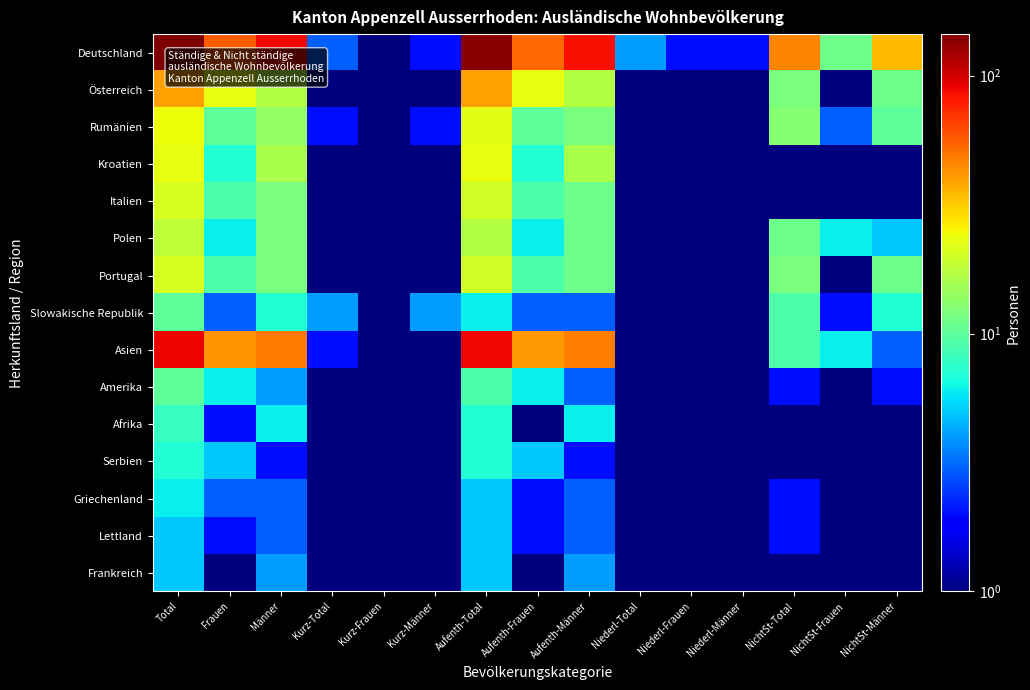

Reading right to left, extract all data points from this chart.

Deutschland: NichtSt-Männer=35.0	NichtSt-Frauen=11.0	NichtSt-Total=46.0	Niederl-Männer=2.0	Niederl-Frauen=2.0	Niederl-Total=4.0	Aufenth-Männer=85.0	Aufenth-Frauen=53.0	Aufenth-Total=138.0	Kurz-Männer=2.0	Kurz-Frauen=1.0	Kurz-Total=3.0	Männer=89.0	Frauen=56.0	Total=145.0
Österreich: NichtSt-Männer=11.0	NichtSt-Frauen=1.0	NichtSt-Total=12.0	Niederl-Männer=0.5	Niederl-Frauen=0.5	Niederl-Total=0.5	Aufenth-Männer=17.0	Aufenth-Frauen=23.0	Aufenth-Total=40.0	Kurz-Männer=0.5	Kurz-Frauen=0.5	Kurz-Total=0.5	Männer=17.0	Frauen=23.0	Total=40.0
Rumänien: NichtSt-Männer=10.0	NichtSt-Frauen=3.0	NichtSt-Total=13.0	Niederl-Männer=0.5	Niederl-Frauen=0.5	Niederl-Total=0.5	Aufenth-Männer=12.0	Aufenth-Frauen=10.0	Aufenth-Total=22.0	Kurz-Männer=2.0	Kurz-Frauen=0.5	Kurz-Total=2.0	Männer=14.0	Frauen=10.0	Total=24.0
Kroatien: NichtSt-Männer=1.0	NichtSt-Frauen=0.5	NichtSt-Total=1.0	Niederl-Männer=0.5	Niederl-Frauen=0.5	Niederl-Total=0.5	Aufenth-Männer=16.0	Aufenth-Frauen=7.0	Aufenth-Total=23.0	Kurz-Männer=0.5	Kurz-Frauen=0.5	Kurz-Total=0.5	Männer=16.0	Frauen=7.0	Total=23.0
Italien: NichtSt-Männer=0.5	NichtSt-Frauen=0.5	NichtSt-Total=0.5	Niederl-Männer=0.5	Niederl-Frauen=0.5	Niederl-Total=0.5	Aufenth-Männer=11.0	Aufenth-Frauen=9.0	Aufenth-Total=20.0	Kurz-Männer=1.0	Kurz-Frauen=0.5	Kurz-Total=1.0	Männer=12.0	Frauen=9.0	Total=21.0
Polen: NichtSt-Männer=5.0	NichtSt-Frauen=6.0	NichtSt-Total=11.0	Niederl-Männer=0.5	Niederl-Frauen=0.5	Niederl-Total=0.5	Aufenth-Männer=11.0	Aufenth-Frauen=6.0	Aufenth-Total=17.0	Kurz-Männer=1.0	Kurz-Frauen=0.5	Kurz-Total=1.0	Männer=12.0	Frauen=6.0	Total=18.0
Portugal: NichtSt-Männer=11.0	NichtSt-Frauen=1.0	NichtSt-Total=12.0	Niederl-Männer=0.5	Niederl-Frauen=0.5	Niederl-Total=0.5	Aufenth-Männer=11.0	Aufenth-Frauen=9.0	Aufenth-Total=20.0	Kurz-Männer=1.0	Kurz-Frauen=0.5	Kurz-Total=1.0	Männer=12.0	Frauen=9.0	Total=21.0
Slowakische Republik: NichtSt-Männer=7.0	NichtSt-Frauen=2.0	NichtSt-Total=9.0	Niederl-Männer=0.5	Niederl-Frauen=0.5	Niederl-Total=0.5	Aufenth-Männer=3.0	Aufenth-Frauen=3.0	Aufenth-Total=6.0	Kurz-Männer=4.0	Kurz-Frauen=0.5	Kurz-Total=4.0	Männer=7.0	Frauen=3.0	Total=10.0
Asien: NichtSt-Männer=3.0	NichtSt-Frauen=6.0	NichtSt-Total=9.0	Niederl-Männer=0.5	Niederl-Frauen=0.5	Niederl-Total=0.5	Aufenth-Männer=47.0	Aufenth-Frauen=41.0	Aufenth-Total=88.0	Kurz-Männer=1.0	Kurz-Frauen=1.0	Kurz-Total=2.0	Männer=48.0	Frauen=42.0	Total=90.0
Amerika: NichtSt-Männer=2.0	NichtSt-Frauen=0.5	NichtSt-Total=2.0	Niederl-Männer=1.0	Niederl-Frauen=0.5	Niederl-Total=1.0	Aufenth-Männer=3.0	Aufenth-Frauen=6.0	Aufenth-Total=9.0	Kurz-Männer=0.5	Kurz-Frauen=0.5	Kurz-Total=0.5	Männer=4.0	Frauen=6.0	Total=10.0
Afrika: NichtSt-Männer=0.5	NichtSt-Frauen=1.0	NichtSt-Total=1.0	Niederl-Männer=0.5	Niederl-Frauen=1.0	Niederl-Total=1.0	Aufenth-Männer=6.0	Aufenth-Frauen=1.0	Aufenth-Total=7.0	Kurz-Männer=0.5	Kurz-Frauen=0.5	Kurz-Total=0.5	Männer=6.0	Frauen=2.0	Total=8.0
Serbien: NichtSt-Männer=0.5	NichtSt-Frauen=0.5	NichtSt-Total=0.5	Niederl-Männer=0.5	Niederl-Frauen=0.5	Niederl-Total=0.5	Aufenth-Männer=2.0	Aufenth-Frauen=5.0	Aufenth-Total=7.0	Kurz-Männer=0.5	Kurz-Frauen=0.5	Kurz-Total=0.5	Männer=2.0	Frauen=5.0	Total=7.0
Griechenland: NichtSt-Männer=1.0	NichtSt-Frauen=1.0	NichtSt-Total=2.0	Niederl-Männer=0.5	Niederl-Frauen=0.5	Niederl-Total=0.5	Aufenth-Männer=3.0	Aufenth-Frauen=2.0	Aufenth-Total=5.0	Kurz-Männer=0.5	Kurz-Frauen=1.0	Kurz-Total=1.0	Männer=3.0	Frauen=3.0	Total=6.0
Lettland: NichtSt-Männer=1.0	NichtSt-Frauen=1.0	NichtSt-Total=2.0	Niederl-Männer=0.5	Niederl-Frauen=0.5	Niederl-Total=0.5	Aufenth-Männer=3.0	Aufenth-Frauen=2.0	Aufenth-Total=5.0	Kurz-Männer=0.5	Kurz-Frauen=0.5	Kurz-Total=0.5	Männer=3.0	Frauen=2.0	Total=5.0
Frankreich: NichtSt-Männer=0.5	NichtSt-Frauen=0.5	NichtSt-Total=0.5	Niederl-Männer=0.5	Niederl-Frauen=0.5	Niederl-Total=0.5	Aufenth-Männer=4.0	Aufenth-Frauen=1.0	Aufenth-Total=5.0	Kurz-Männer=0.5	Kurz-Frauen=0.5	Kurz-Total=0.5	Männer=4.0	Frauen=1.0	Total=5.0